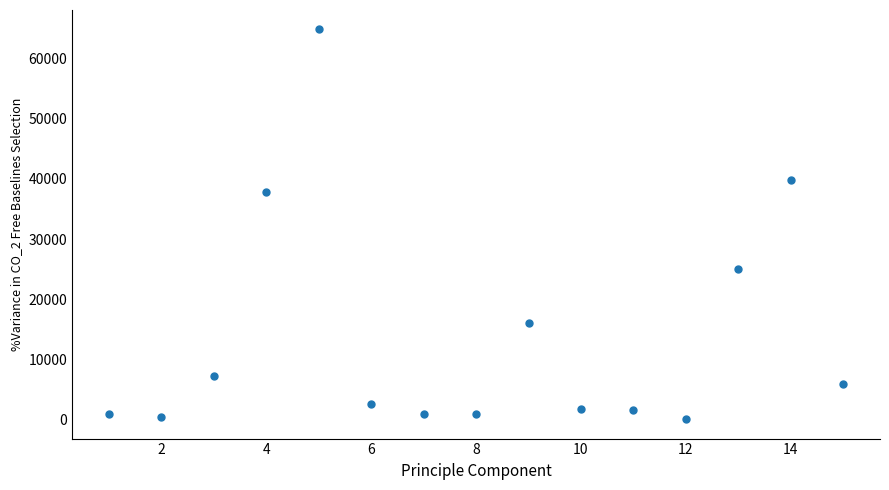

What is the range of X values (max minus min)?

14